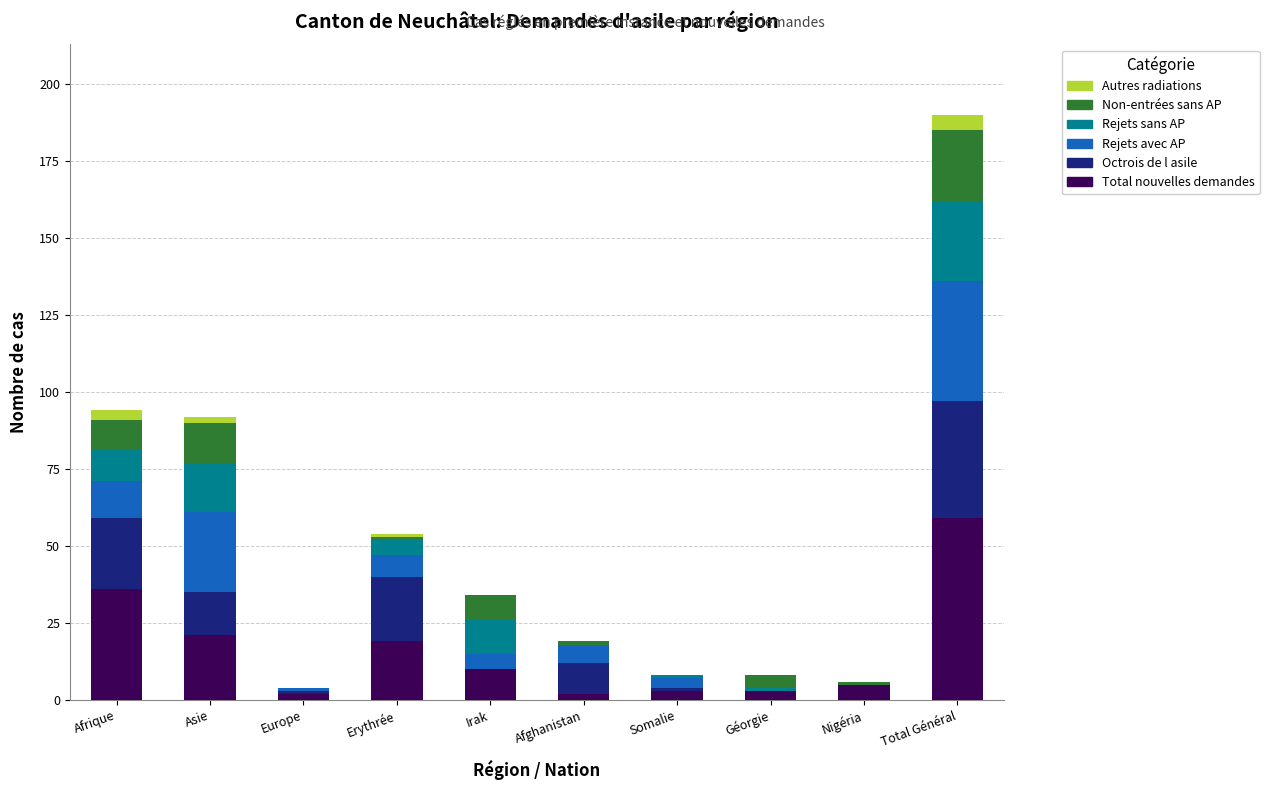

Is it true that Total nouvelles demandes equals 32 at Asie?

False